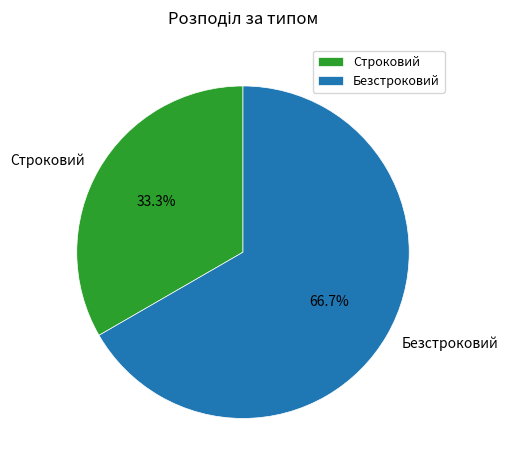

How many slices are in this pie chart?

2